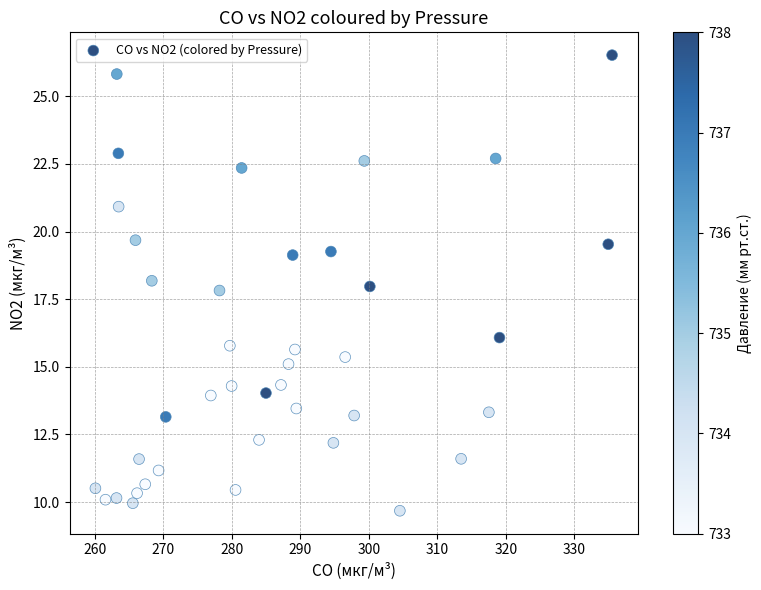

What is the range of Y values (max minus min)?

16.8